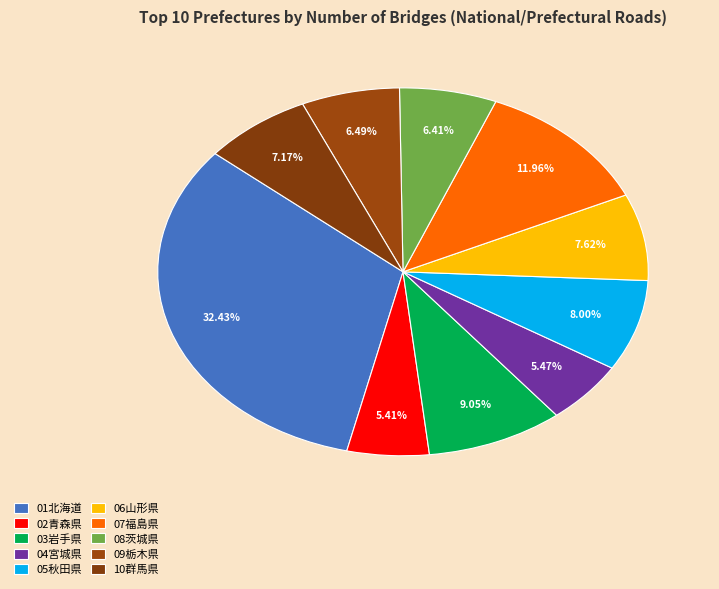

To the nearest percent, what portion does 04宮城県 represent?

5%